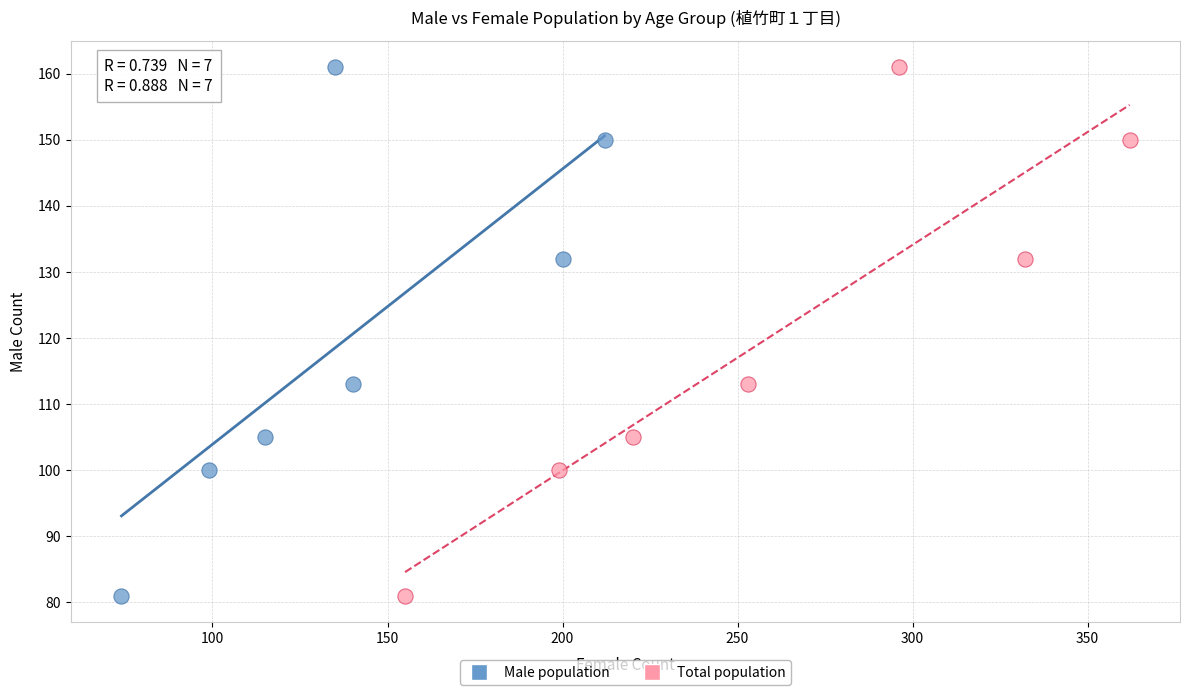

What are all the series names shown in the legend?

Male population, Total population